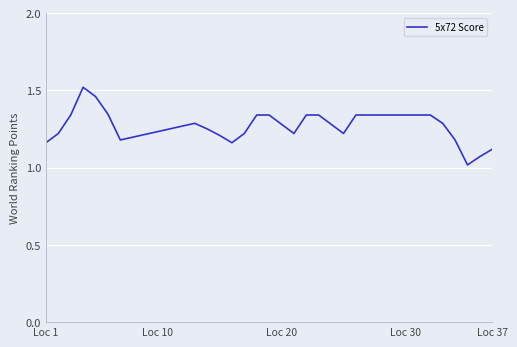

True or false: there are more than 0 points higher than both neighbors.

True